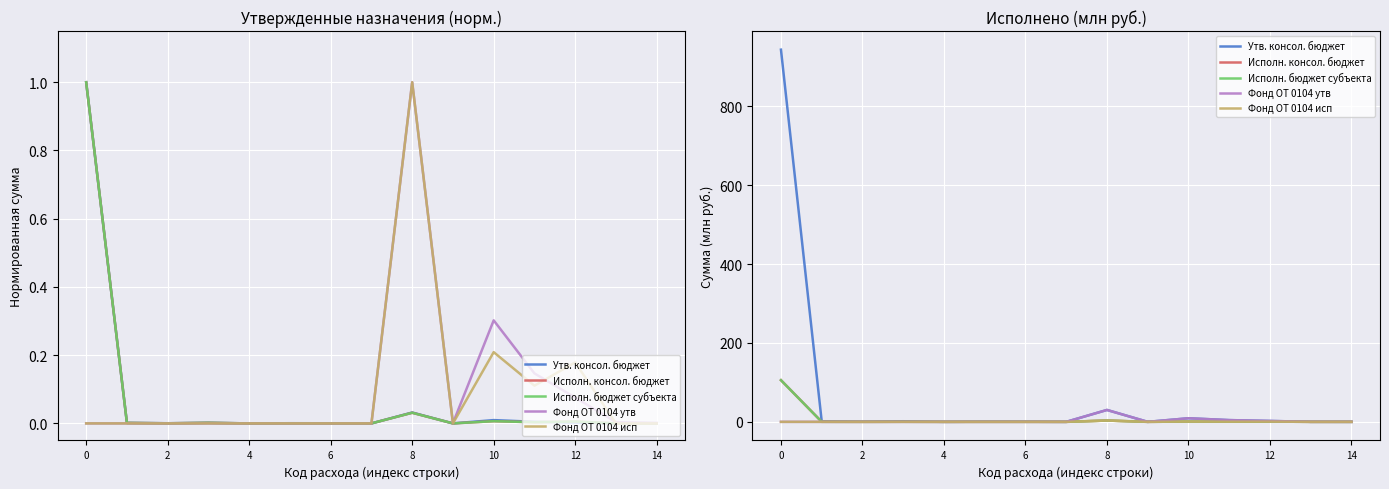

Count the number of data series in this chart.

5